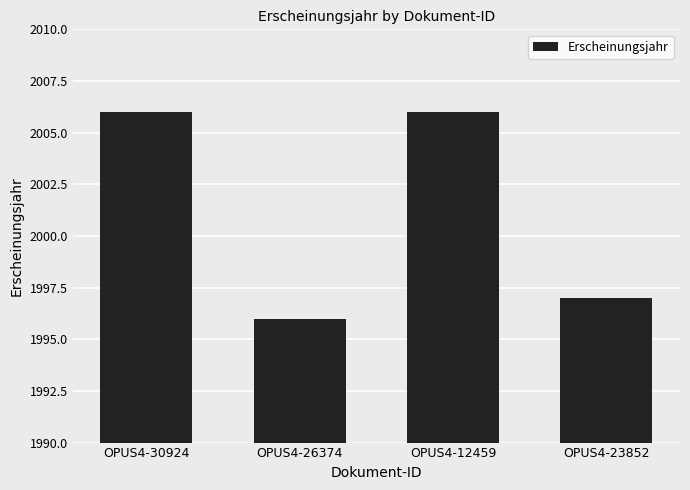

What is the maximum value shown in the chart?

2006